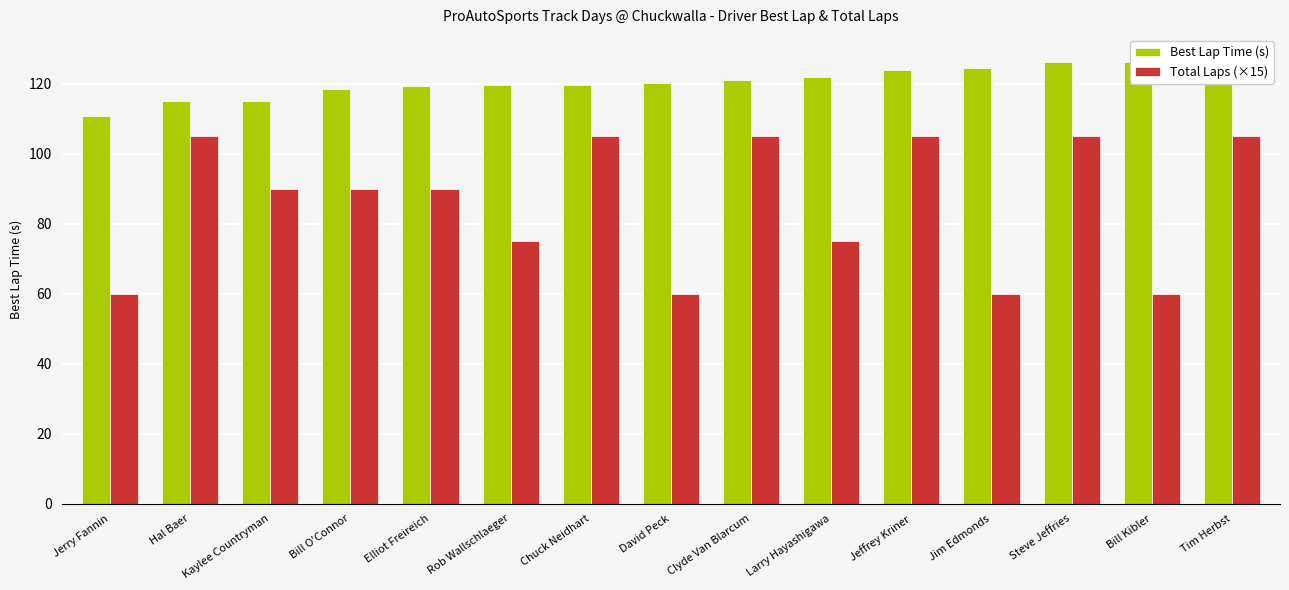

At which category is the sum across all series the highest?

Tim Herbst